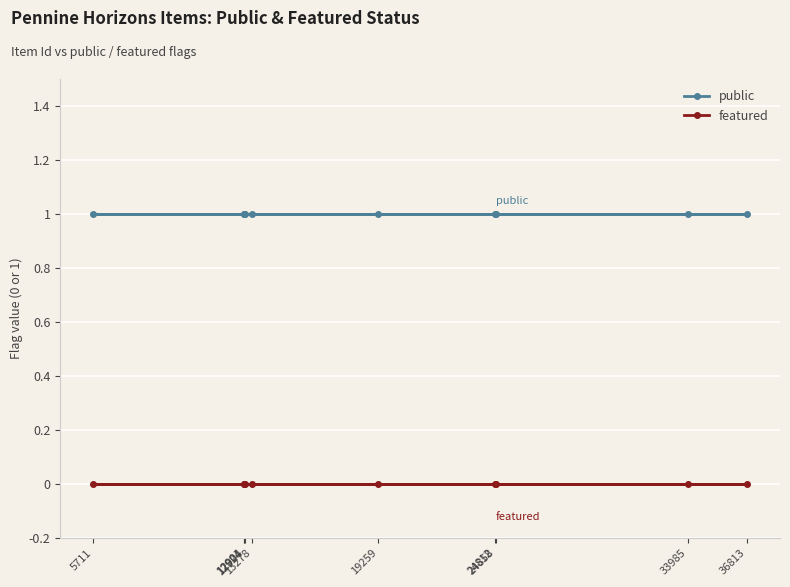

Rank the series by their average value, from highest to lowest.

public, featured